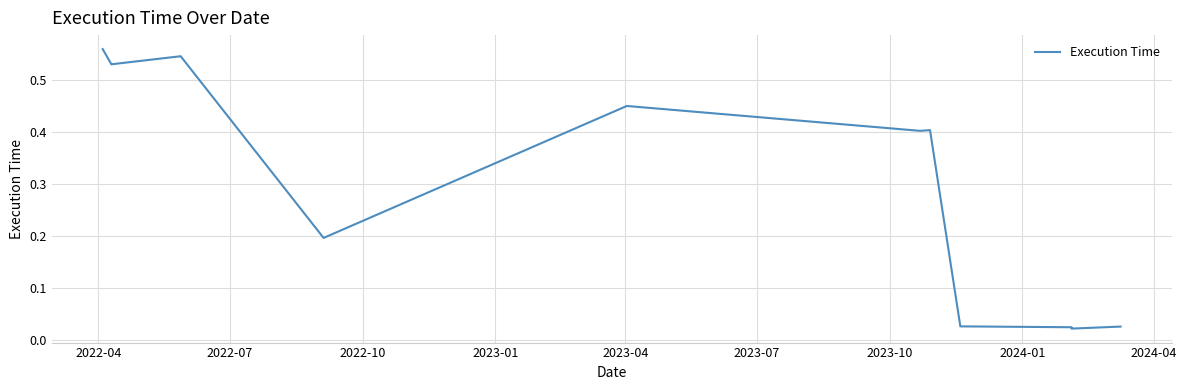

The chart shows a value of 0.5 at 2023-04. True or false?

True